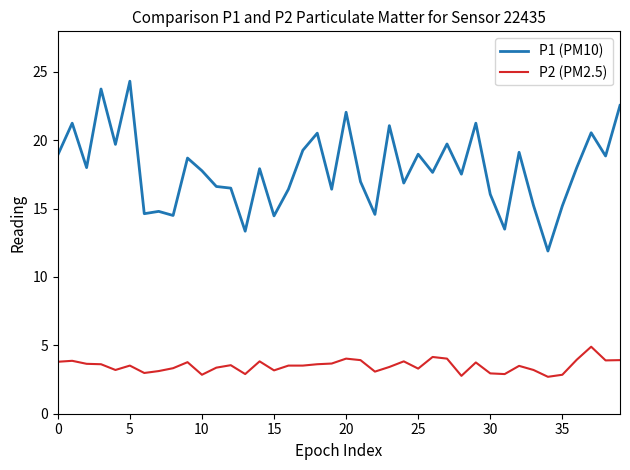

List the series in order of their overall mean, highest first.

P1 (PM10), P2 (PM2.5)